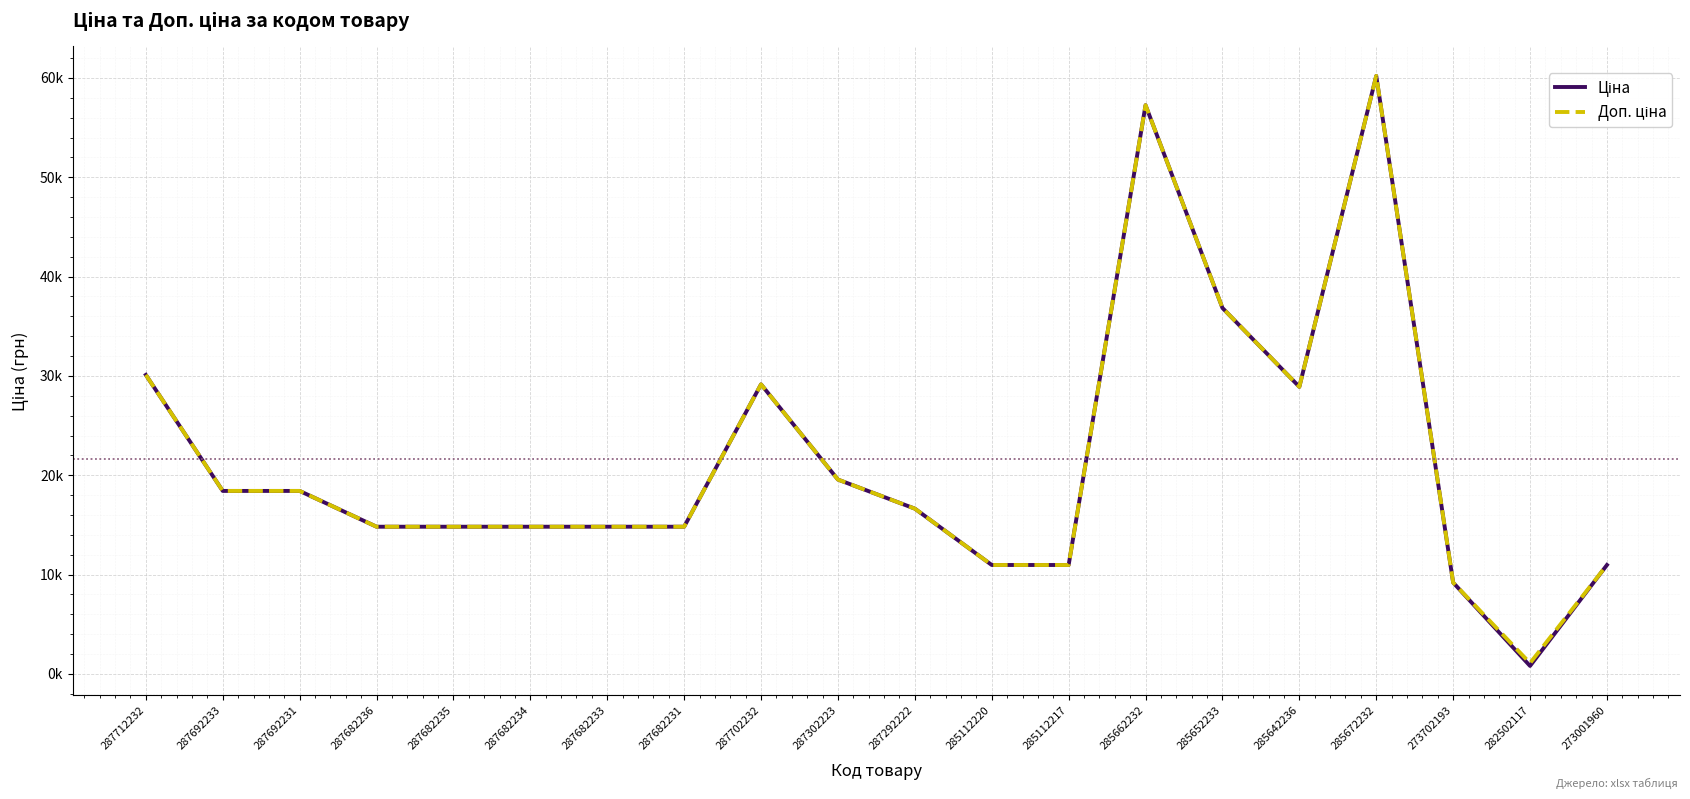

List the series in order of their overall mean, highest first.

Доп. ціна, Ціна